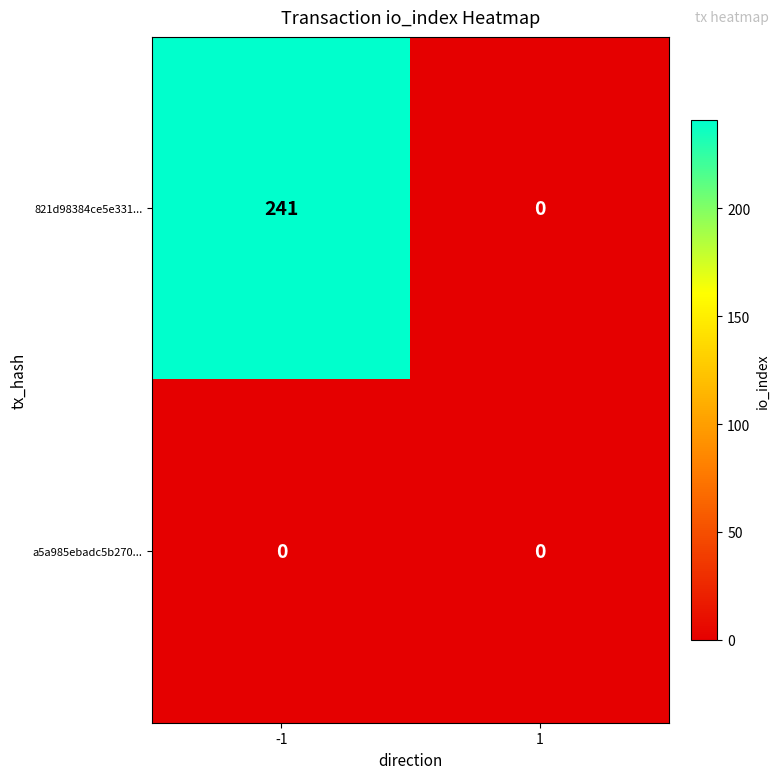

Between -1 and 1, which series saw the biggest shift?

821d98384ce5e331...